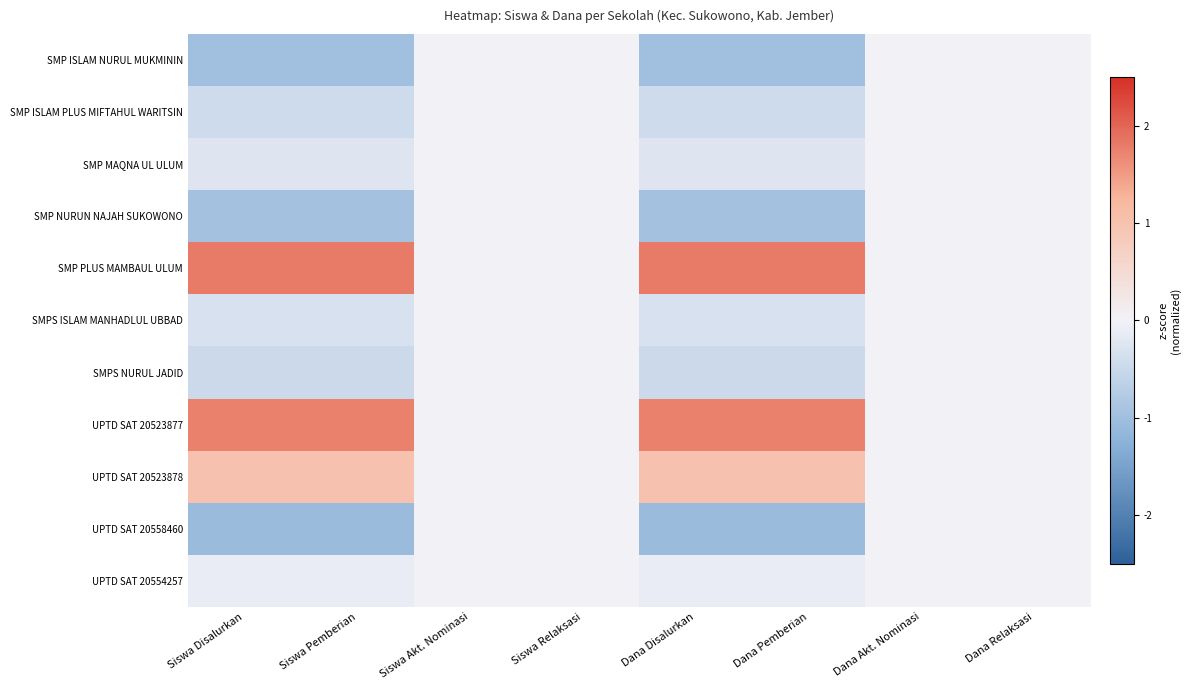

At how many categories does at least one series exceed 0?

4